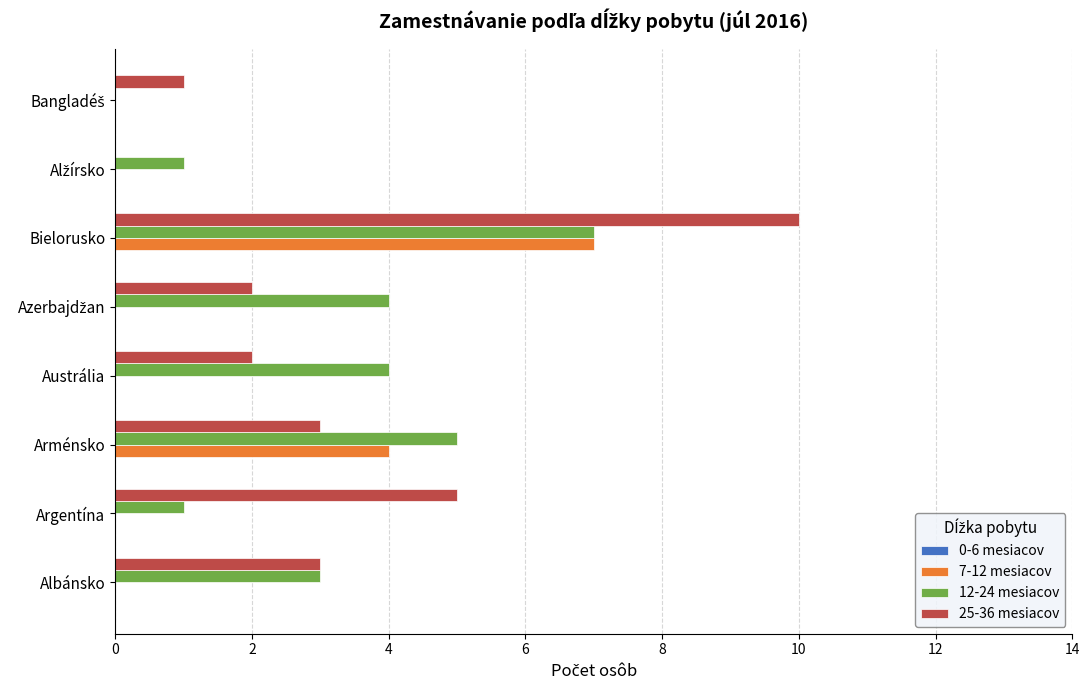

Count the 25-36 mesiacov values in the range 2 to 5.

5